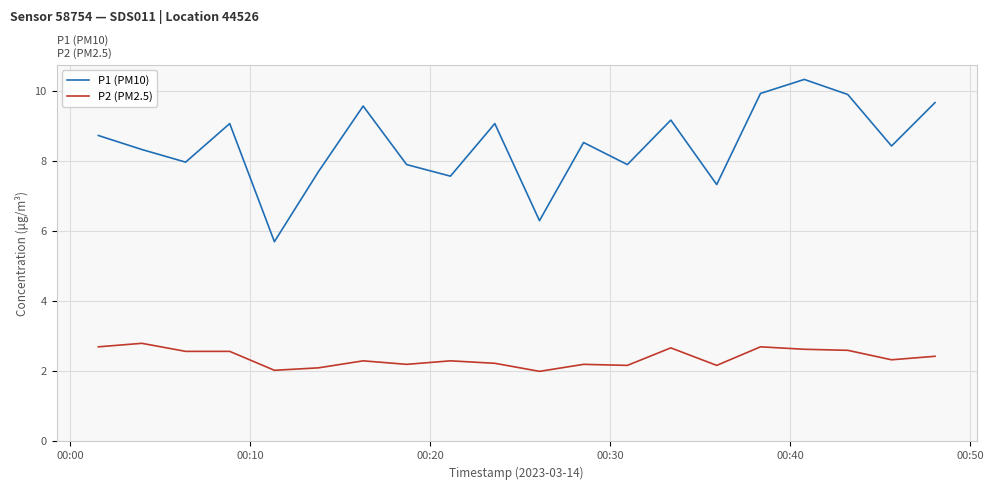

True or false: P1 (PM10) has more than 1 points higher than both neighbors.

True